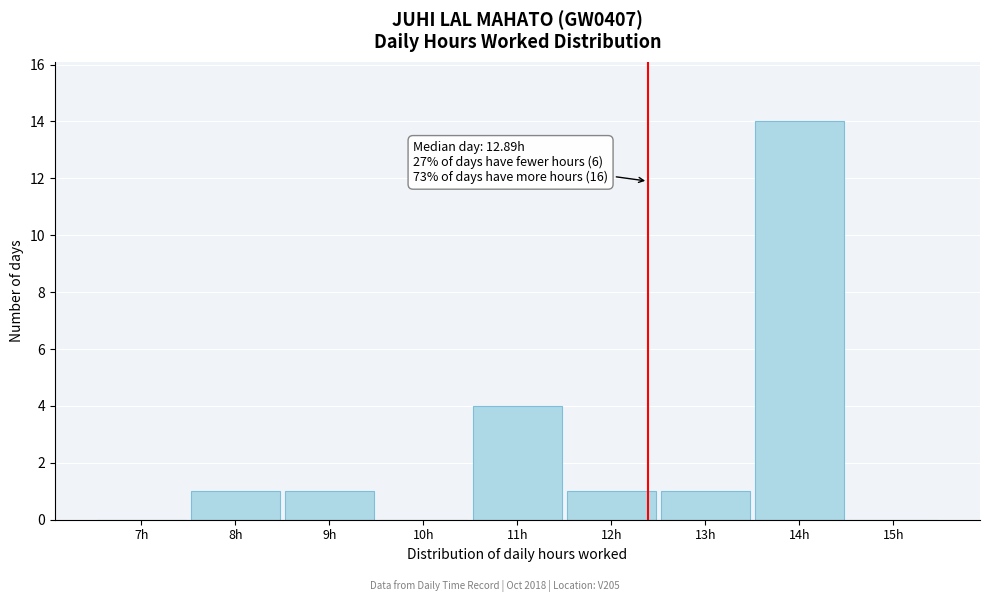

Reading left to right, list all the values displayed in this chart.

7h=0	8h=1	9h=1	10h=0	11h=4	12h=1	13h=1	14h=14	15h=0